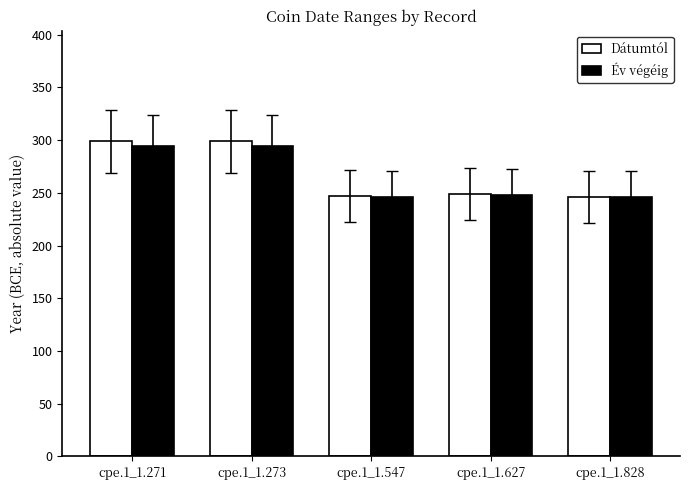

What is the lowest value of the Dátumtól series?

246